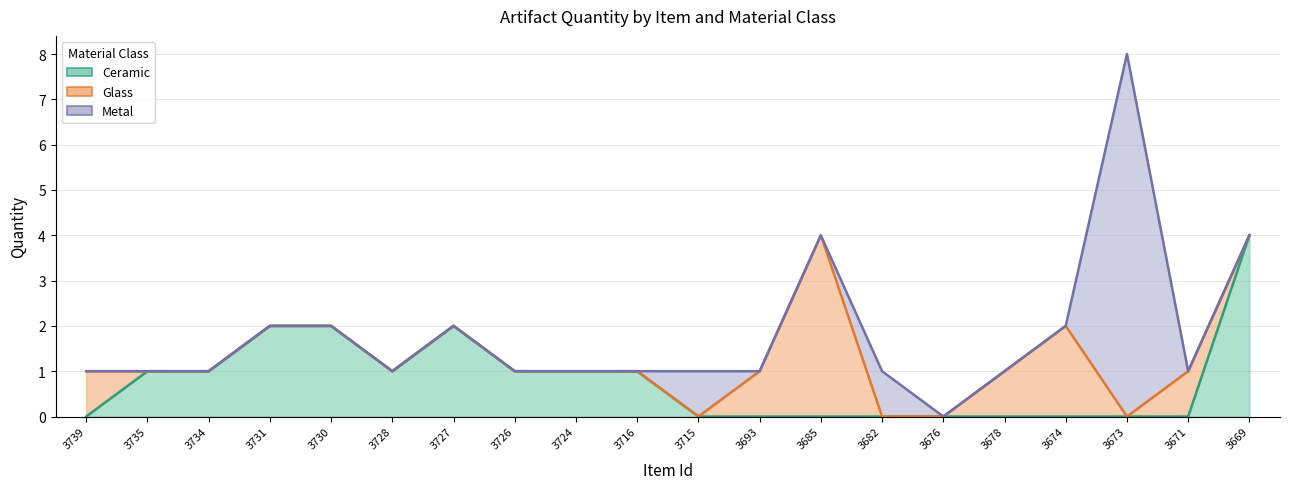

Is the value of Metal at 3685 greater than the value of Glass at 3730?

No